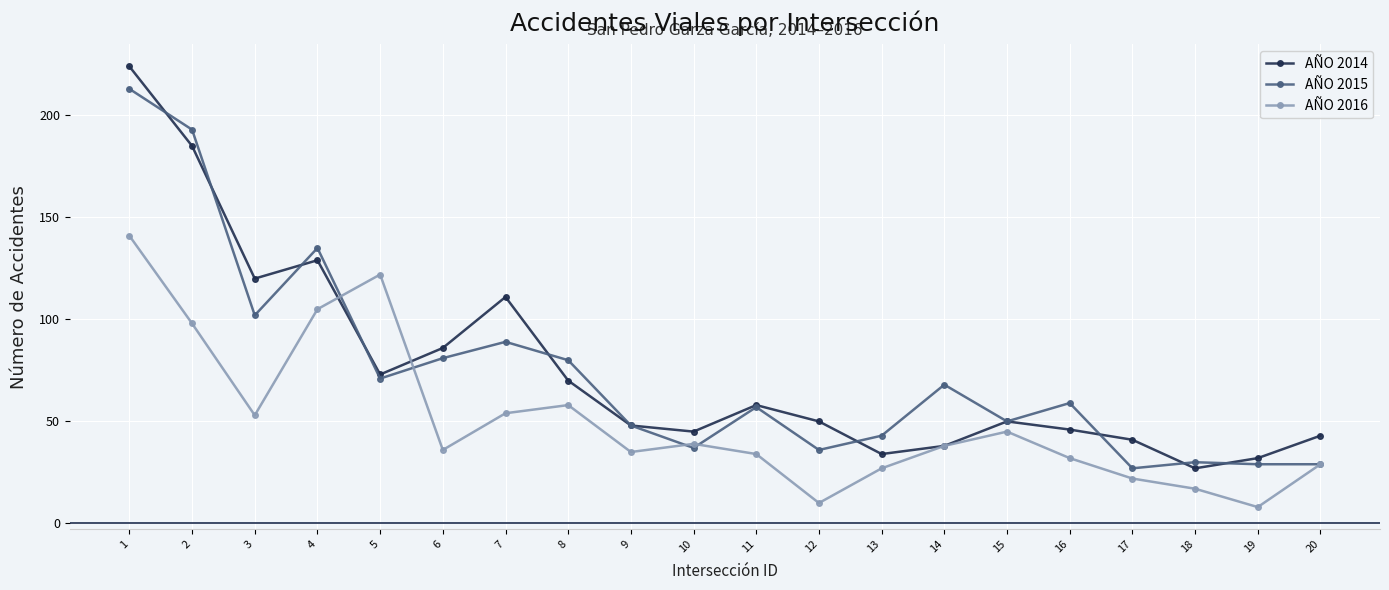

Does the chart have visible grid lines?

Yes